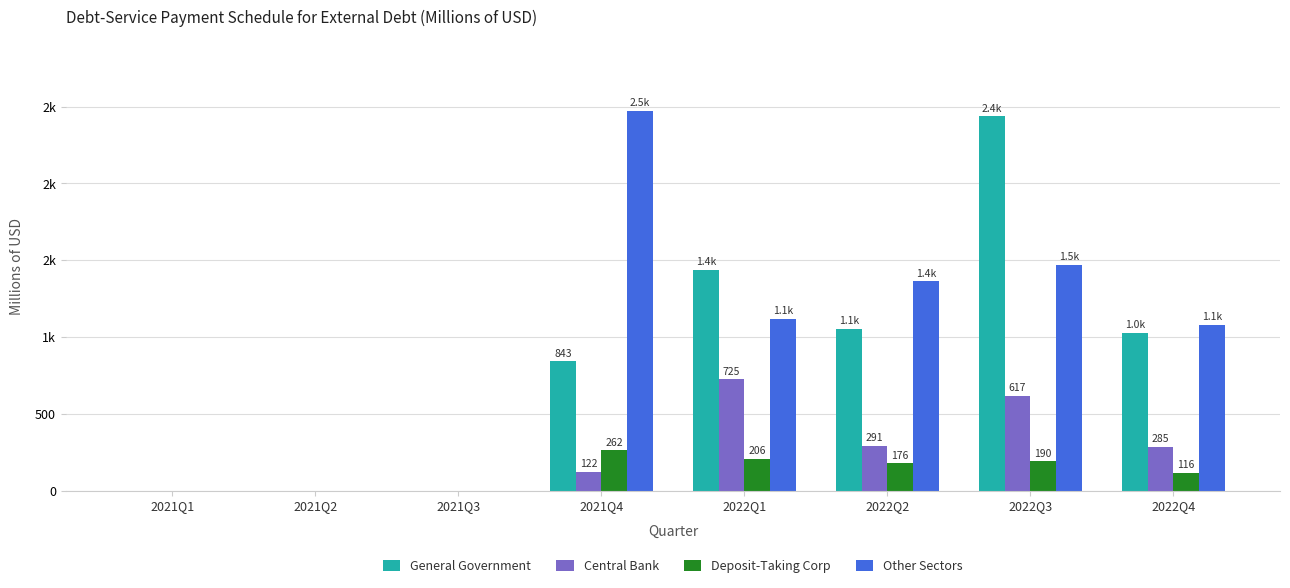

What is the difference between the highest and lowest values at 2021Q4?

2350.8